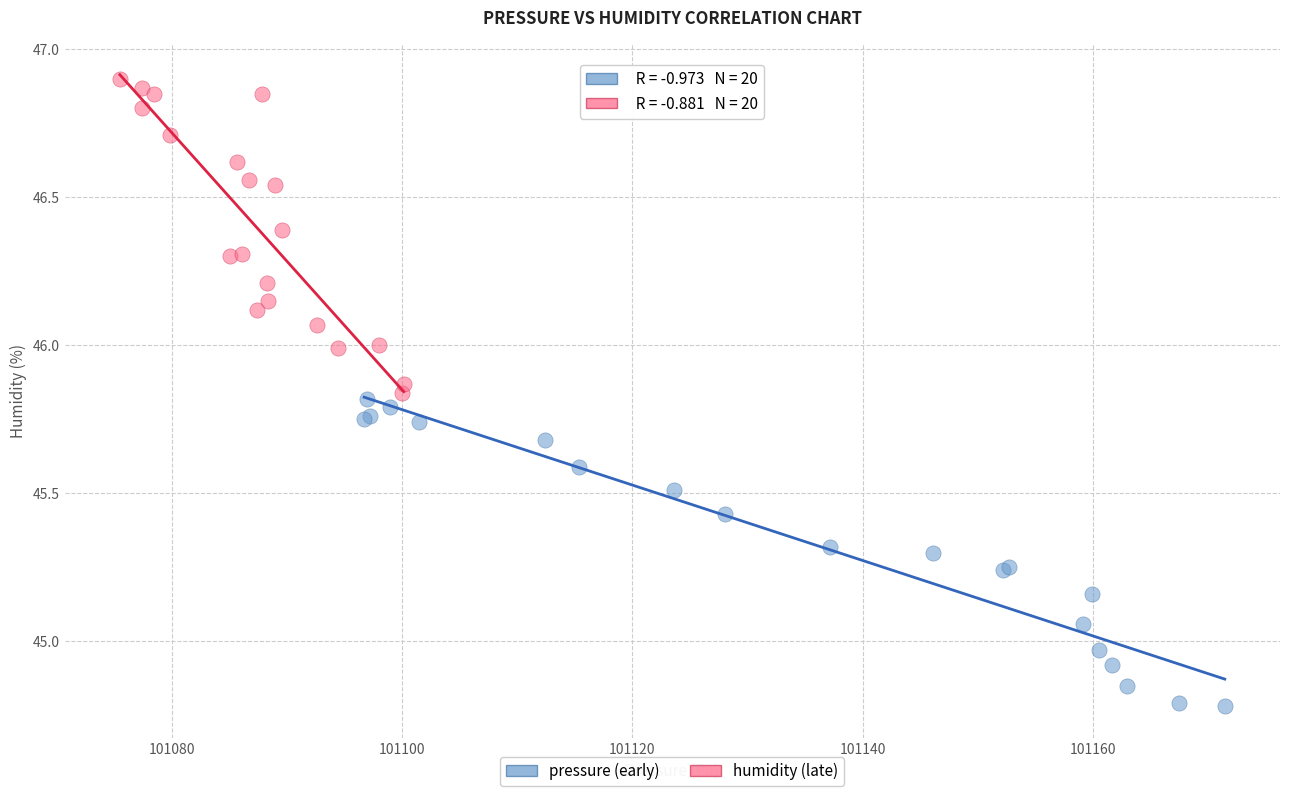

Which series reaches the maximum Y coordinate?

humidity (late)